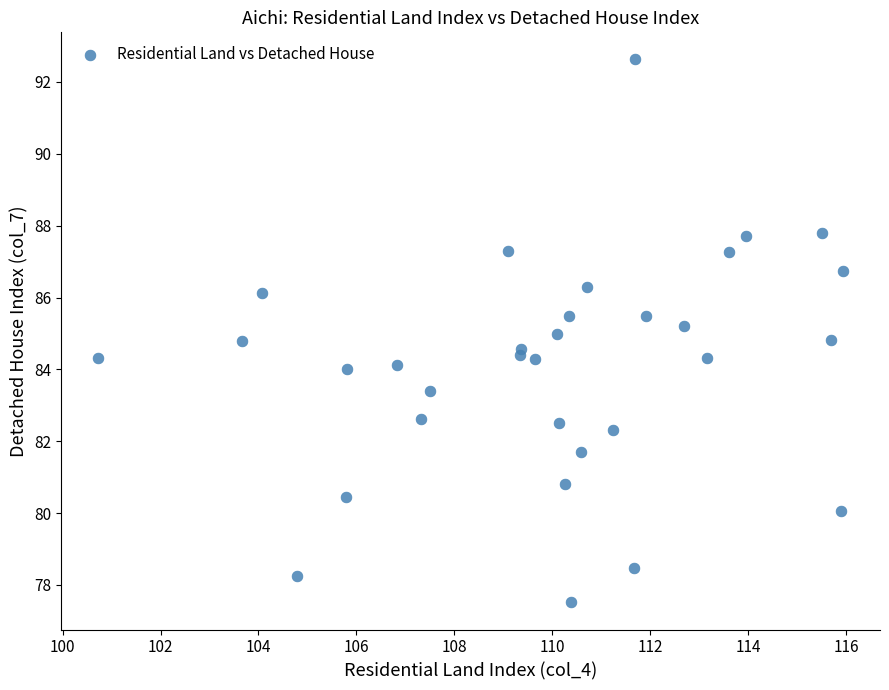

What is the range of X values (max minus min)?

15.2